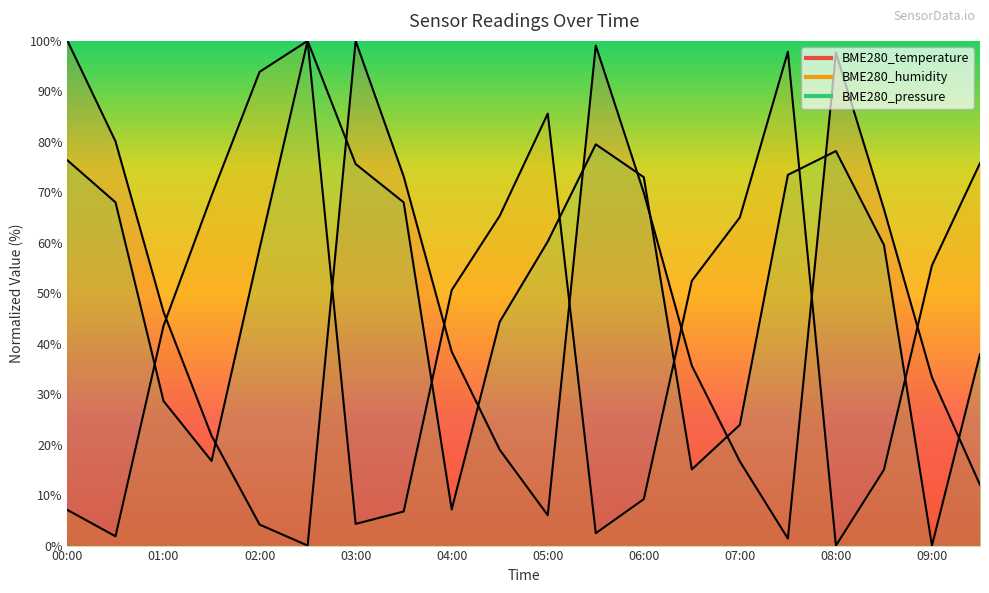

Where does the BME280_pressure series first go above 60?

00:00